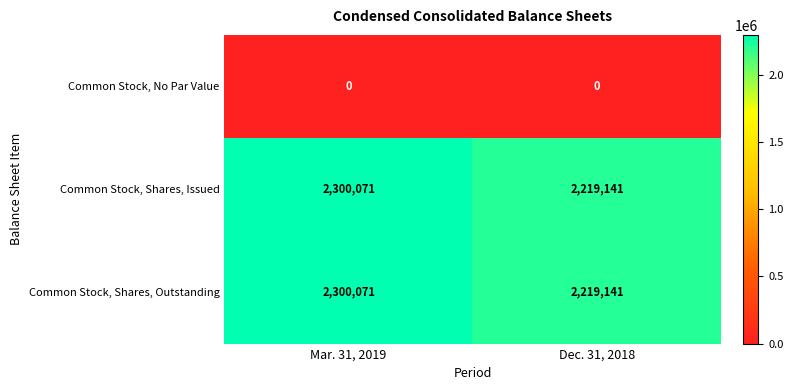

What is the sum of the Common Stock, Shares, Outstanding values at Dec. 31, 2018 and Mar. 31, 2019?

4519212